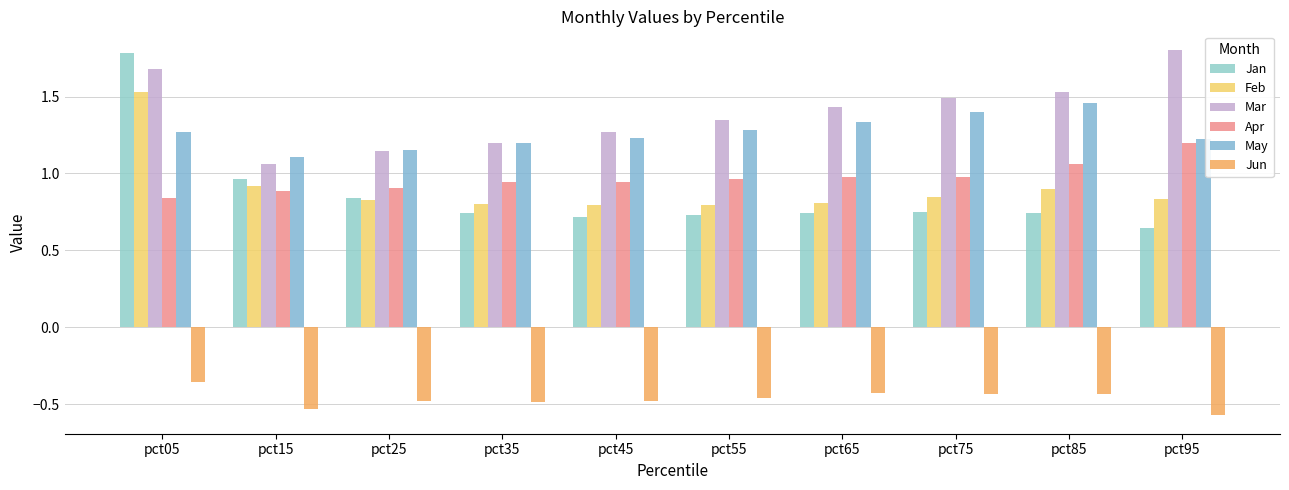

How many data points does each series have?

10